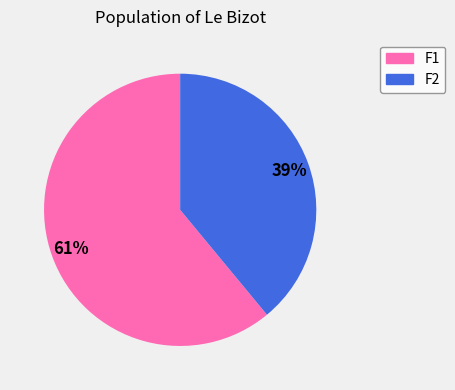

To the nearest percent, what percentage of the pie is F2?

39%